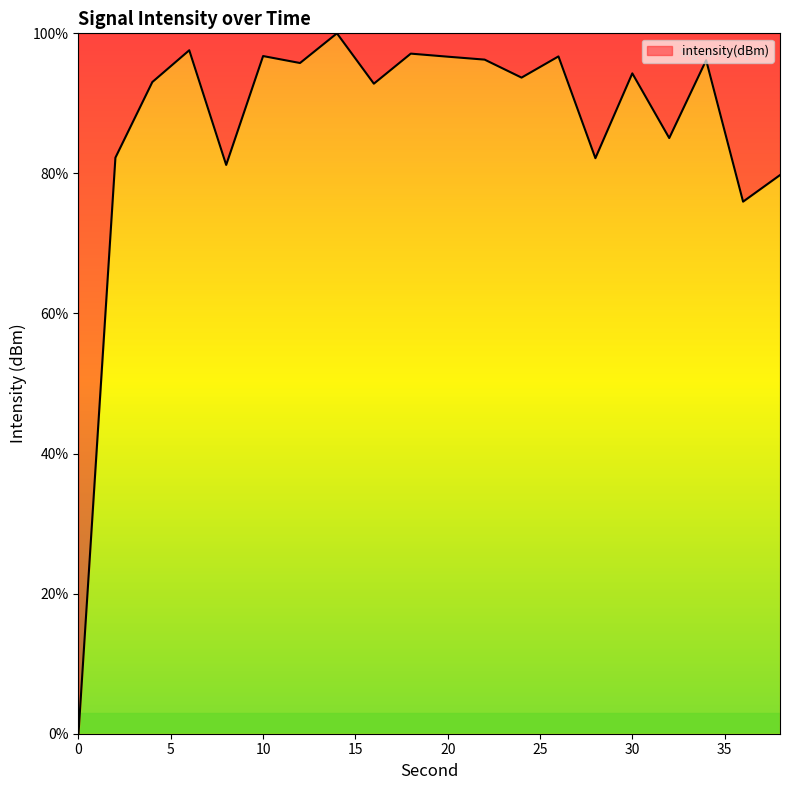

What is the difference between the maximum and minimum values?

100.0